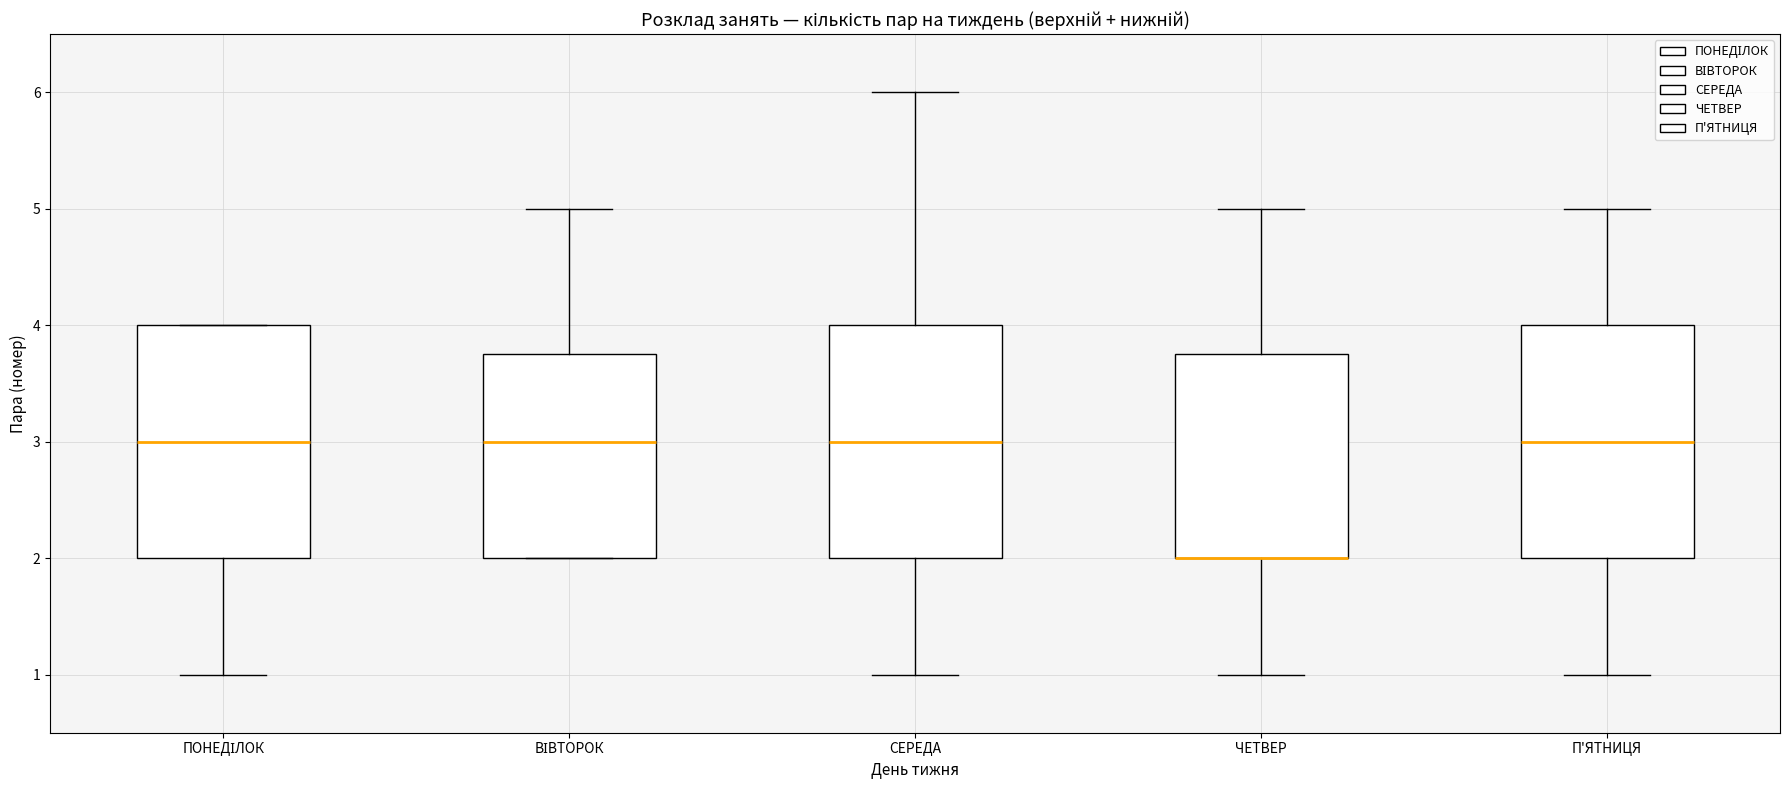

Where is the lower edge of the box for П'ЯТНИЦЯ on the y-axis? The values are not printed on the chart, so give them approximately, as read against the axis.

2.0